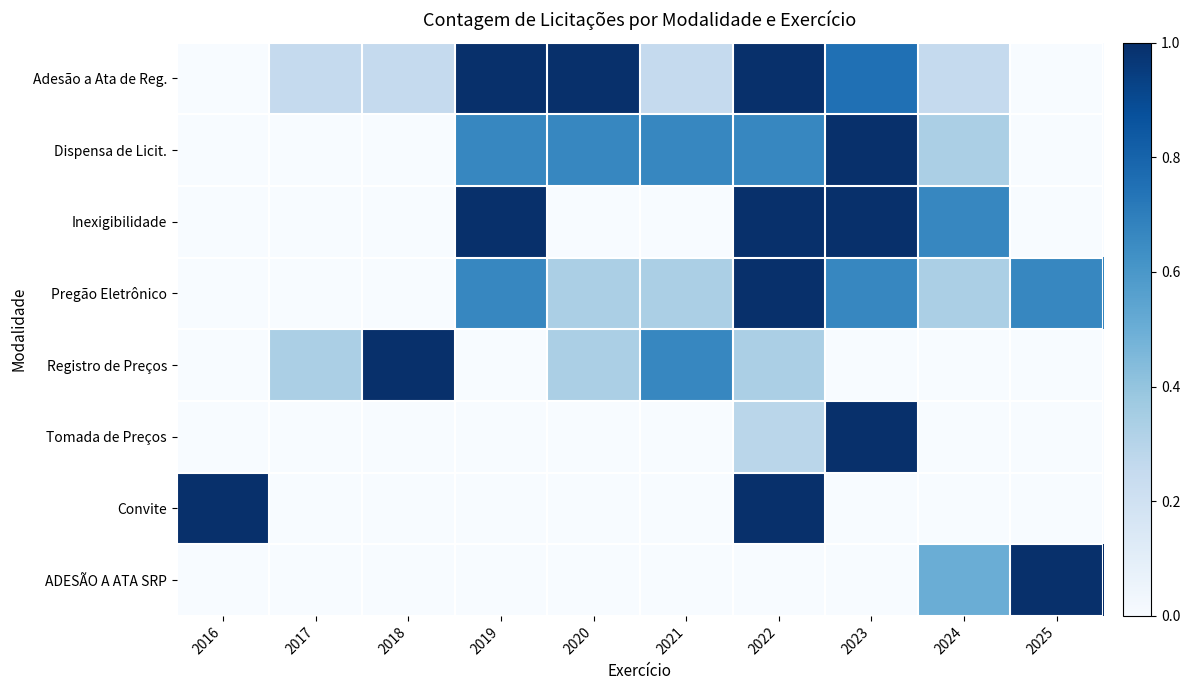

Reading right to left, what are all the values shown in this chart?

Adesão a Ata de Reg.: 2025=0.0	2024=0.2	2023=0.8	2022=1.0	2021=0.2	2020=1.0	2019=1.0	2018=0.2	2017=0.2	2016=0.0
Dispensa de Licit.: 2025=0.0	2024=0.3	2023=1.0	2022=0.7	2021=0.7	2020=0.7	2019=0.7	2018=0.0	2017=0.0	2016=0.0
Inexigibilidade: 2025=0.0	2024=0.7	2023=1.0	2022=1.0	2021=0.0	2020=0.0	2019=1.0	2018=0.0	2017=0.0	2016=0.0
Pregão Eletrônico: 2025=0.7	2024=0.3	2023=0.7	2022=1.0	2021=0.3	2020=0.3	2019=0.7	2018=0.0	2017=0.0	2016=0.0
Registro de Preços: 2025=0.0	2024=0.0	2023=0.0	2022=0.3	2021=0.7	2020=0.3	2019=0.0	2018=1.0	2017=0.3	2016=0.0
Tomada de Preços: 2025=0.0	2024=0.0	2023=1.0	2022=0.3	2021=0.0	2020=0.0	2019=0.0	2018=0.0	2017=0.0	2016=0.0
Convite: 2025=0.0	2024=0.0	2023=0.0	2022=1.0	2021=0.0	2020=0.0	2019=0.0	2018=0.0	2017=0.0	2016=1.0
ADESÃO A ATA SRP: 2025=1.0	2024=0.5	2023=0.0	2022=0.0	2021=0.0	2020=0.0	2019=0.0	2018=0.0	2017=0.0	2016=0.0